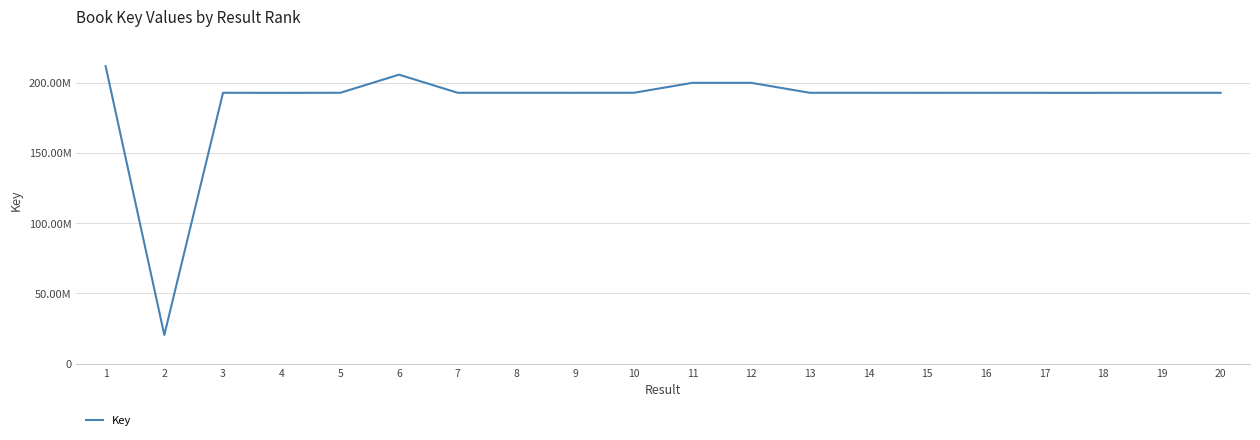

What is the ratio of the value at 11 to the value at 15?

1.0